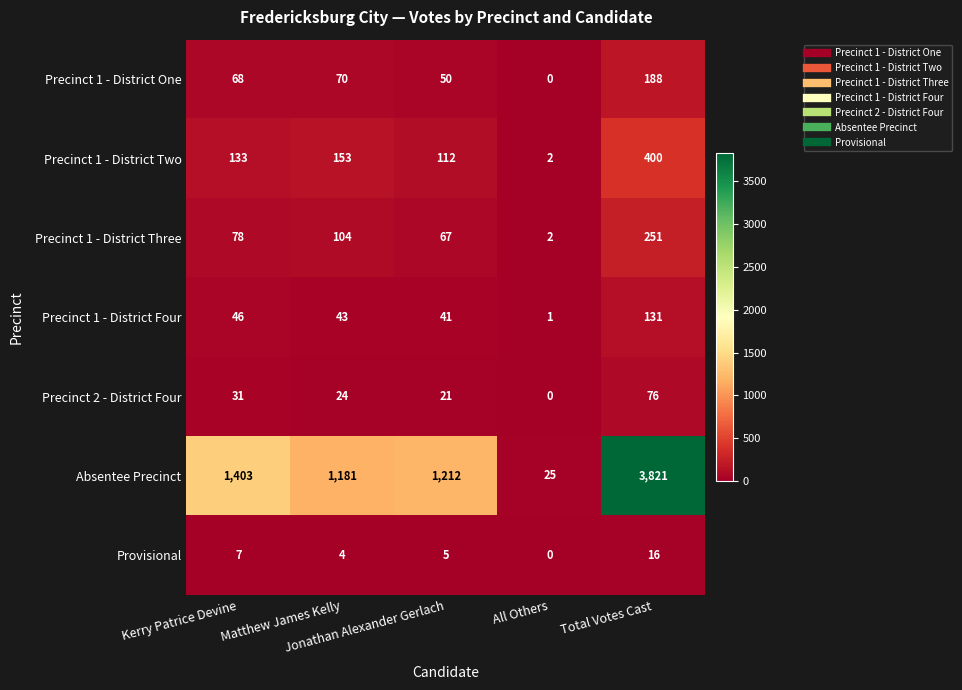

What is the average value of the Precinct 1 - District Four series?

52